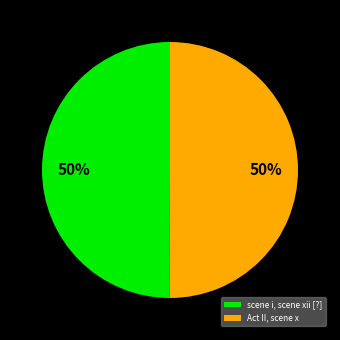

Is it true that Act II, scene x is 58% of the pie?

False